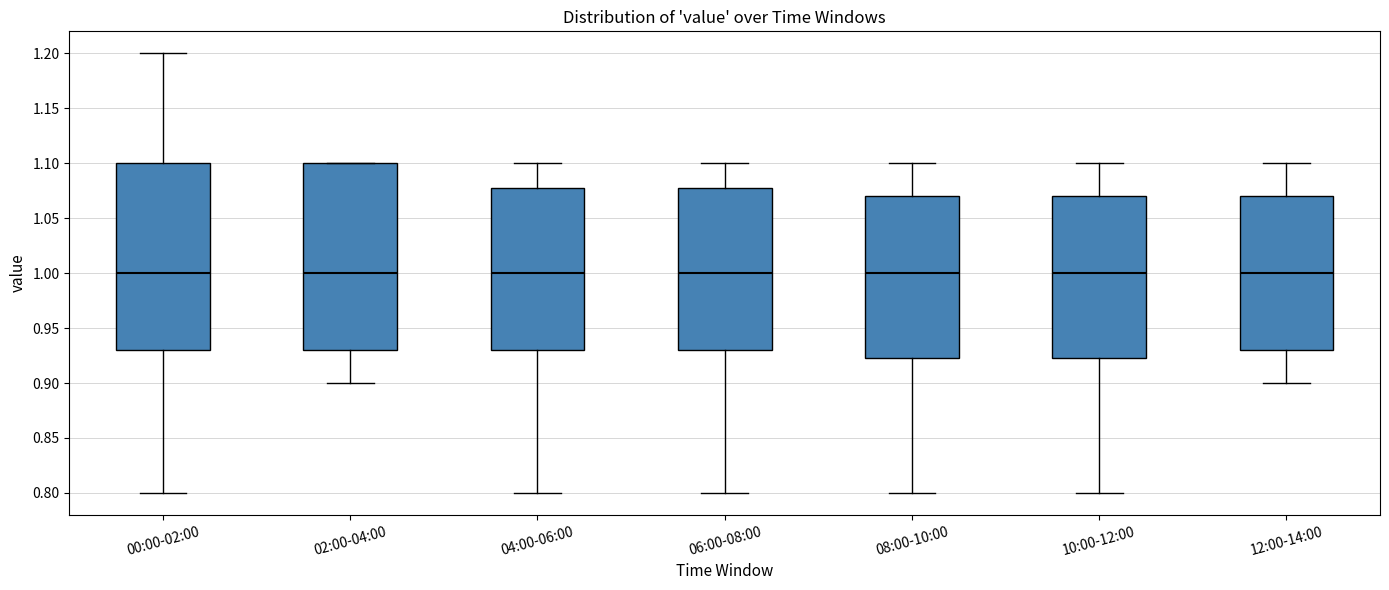

Reading left to right, read every box against the y-axis: the position of its median line, the range the box covers, and the ends of its whiskers. The values are not printed on the chart, so give them approximately, as read against the axis.

00:00-02:00: median 1.000, box 0.930 to 1.100, whiskers 0.800 to 1.200
02:00-04:00: median 1.000, box 0.930 to 1.100, whiskers 0.900 to 1.100
04:00-06:00: median 1.000, box 0.930 to 1.080, whiskers 0.800 to 1.100
06:00-08:00: median 1.000, box 0.930 to 1.080, whiskers 0.800 to 1.100
08:00-10:00: median 1.000, box 0.925 to 1.070, whiskers 0.800 to 1.100
10:00-12:00: median 1.000, box 0.925 to 1.070, whiskers 0.800 to 1.100
12:00-14:00: median 1.000, box 0.930 to 1.070, whiskers 0.900 to 1.100